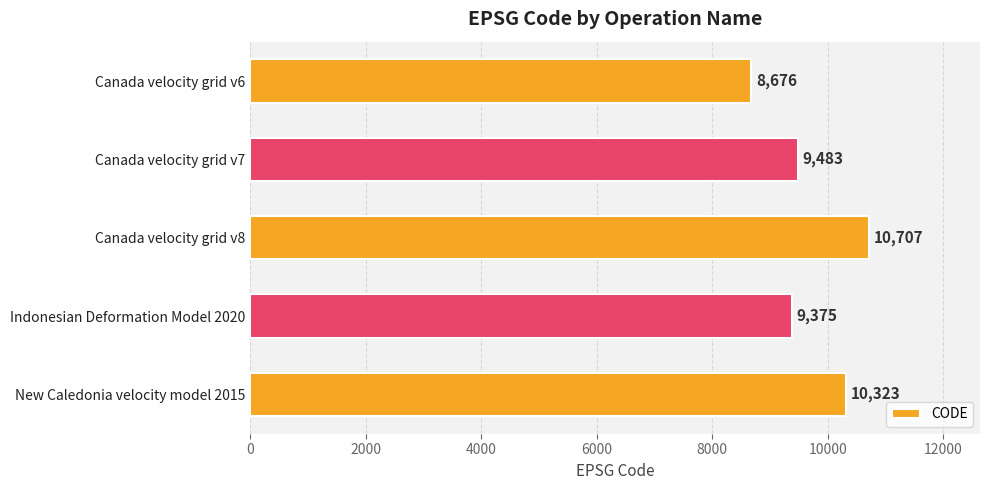

Reading top to bottom, extract all data points from this chart.

Canada velocity grid v6=8676	Canada velocity grid v7=9483	Canada velocity grid v8=10707	Indonesian Deformation Model 2020=9375	New Caledonia velocity model 2015=10323